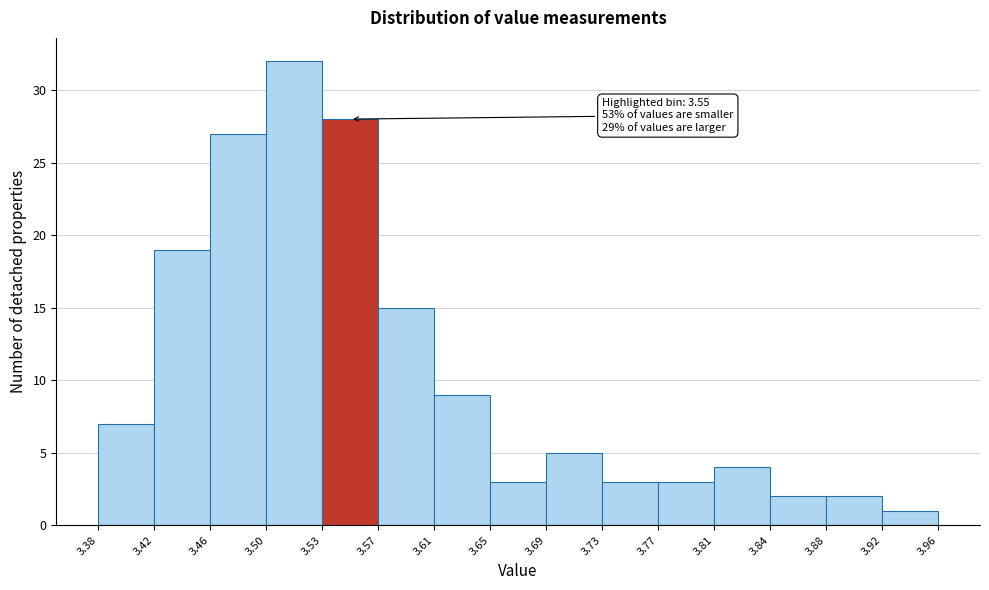

Over which range of the x-axis is the bar tallest?

3.50 to 3.53